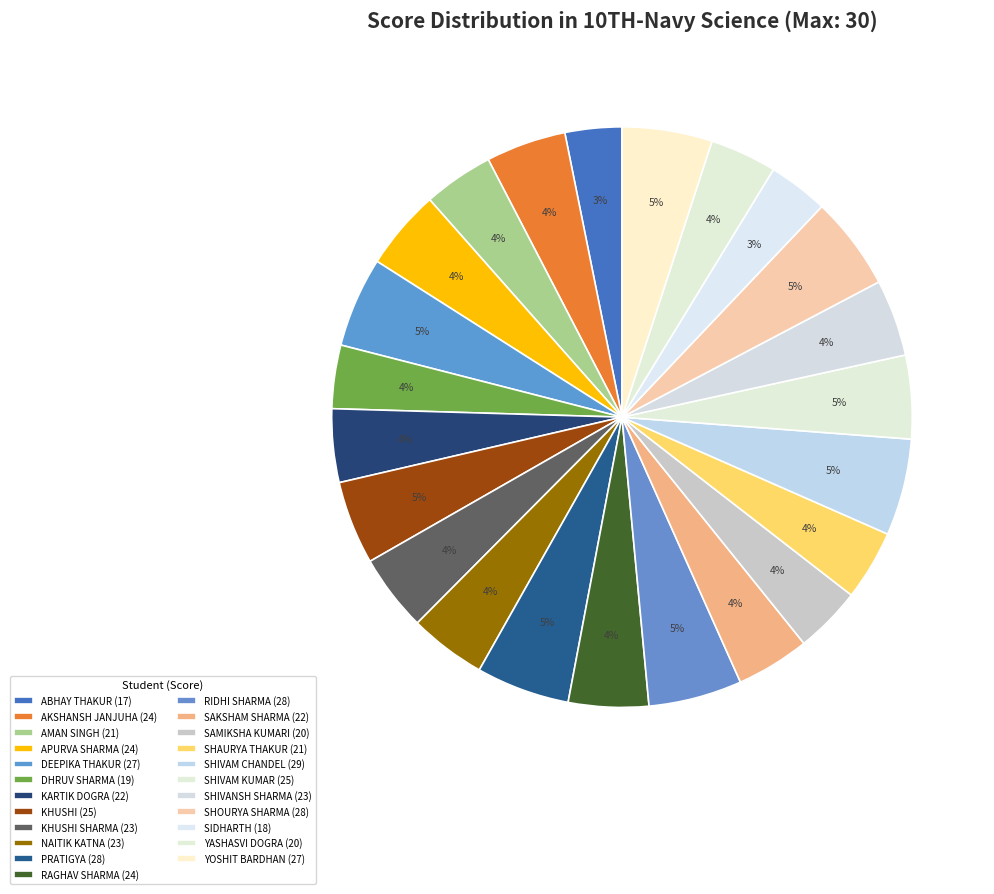

What is the largest slice in the pie chart?

SHIVAM CHANDEL